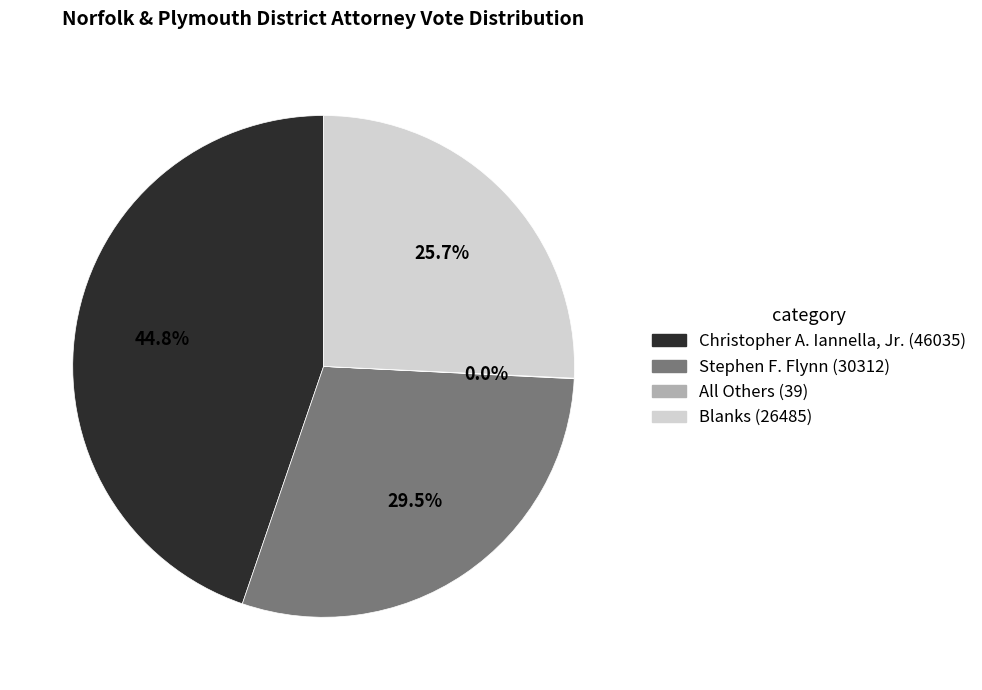

Do Stephen F. Flynn and Christopher A. Iannella, Jr. together represent more than half of the pie?

Yes